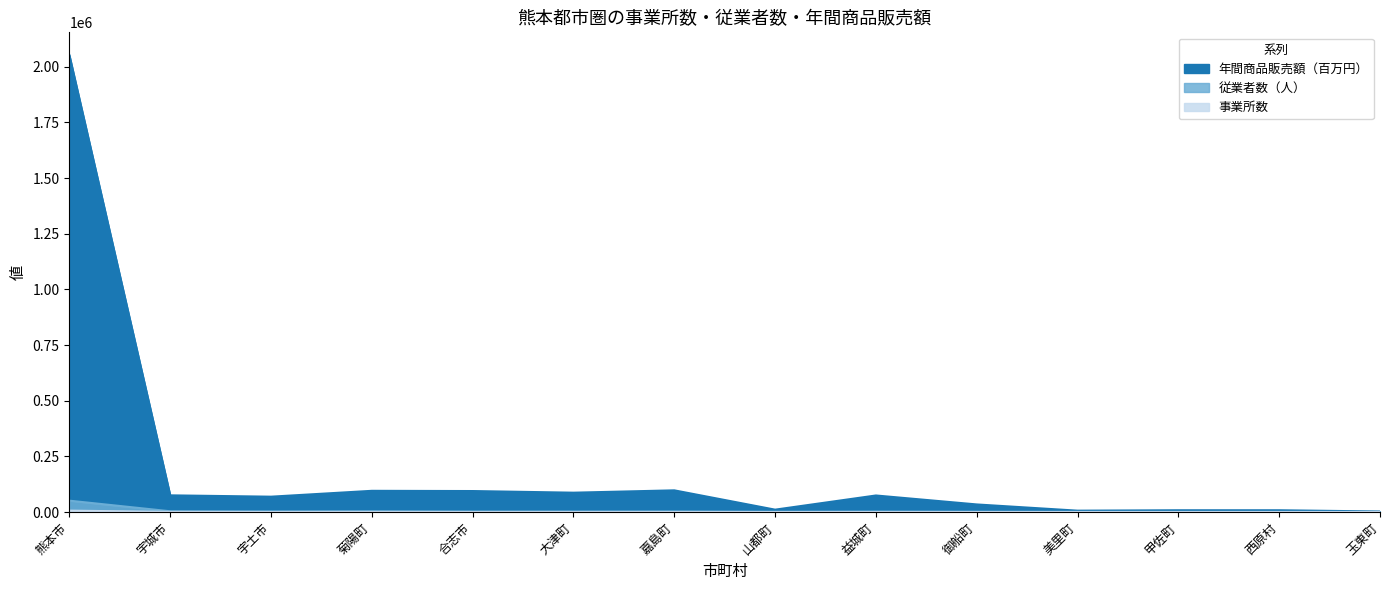

True or false: 事業所数 has more than 0 interior local peaks.

False